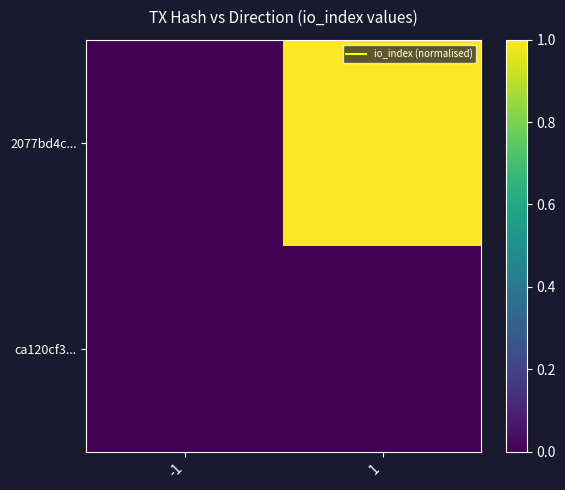

Reading right to left, list all the values displayed in this chart.

2077bd4c...: 1=1.0	-1=0.0
ca120cf3...: 1=0.0	-1=0.0